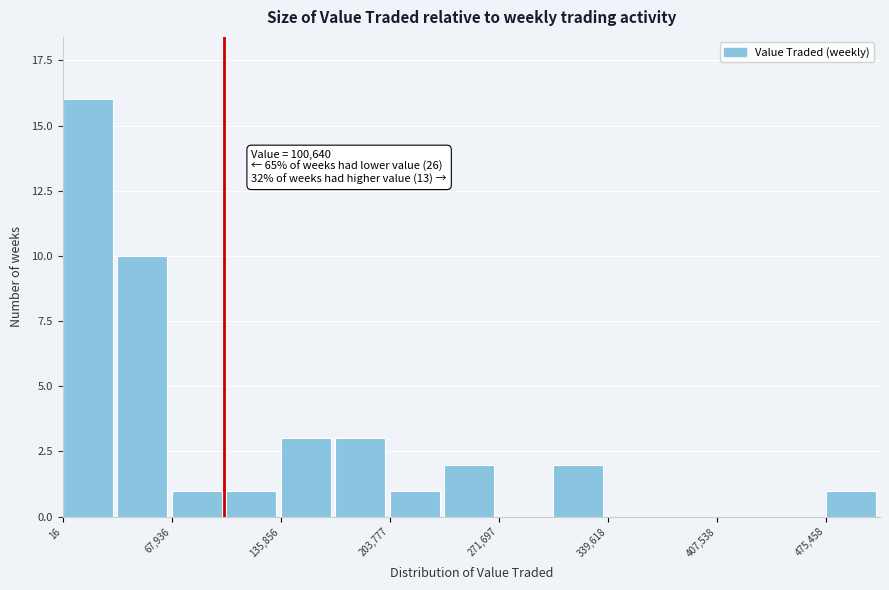

Around what value on the x-axis is the tallest bar? Give the approximate position of its centre, as read against the axis.

20000